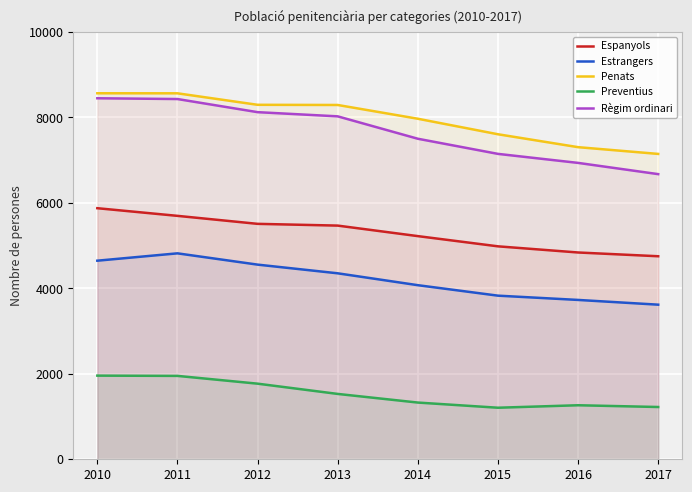

Where does the Estrangers series first go above 4351?

2010